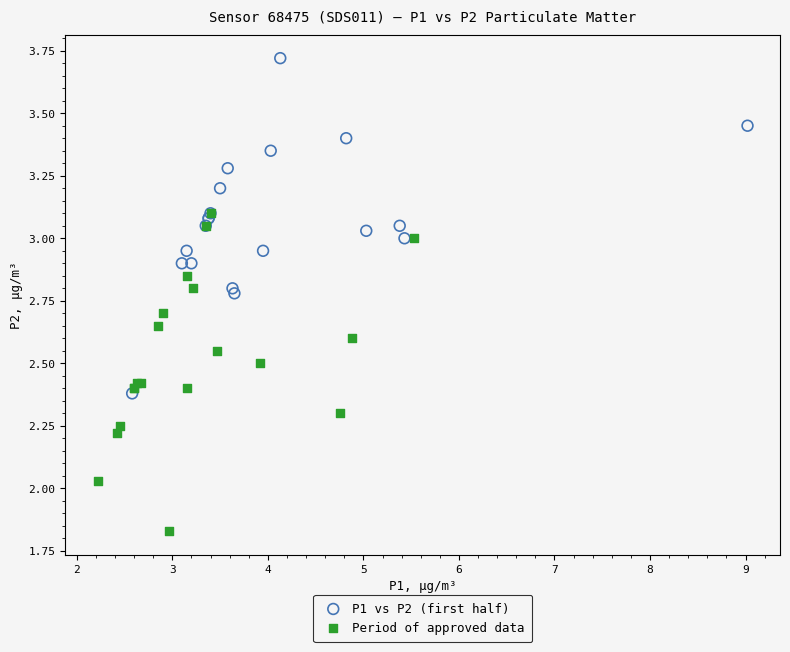

Which series contains the highest Y value?

P1 vs P2 (first half)